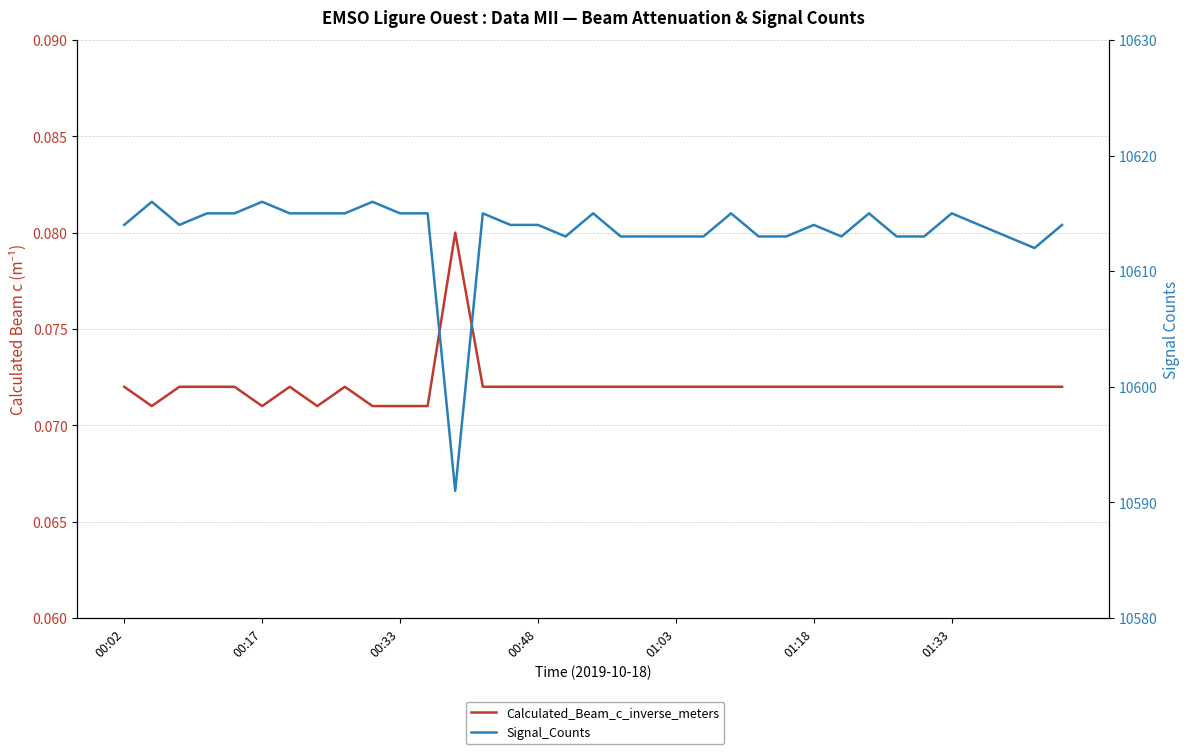

What is the minimum value shown in the chart?

0.1